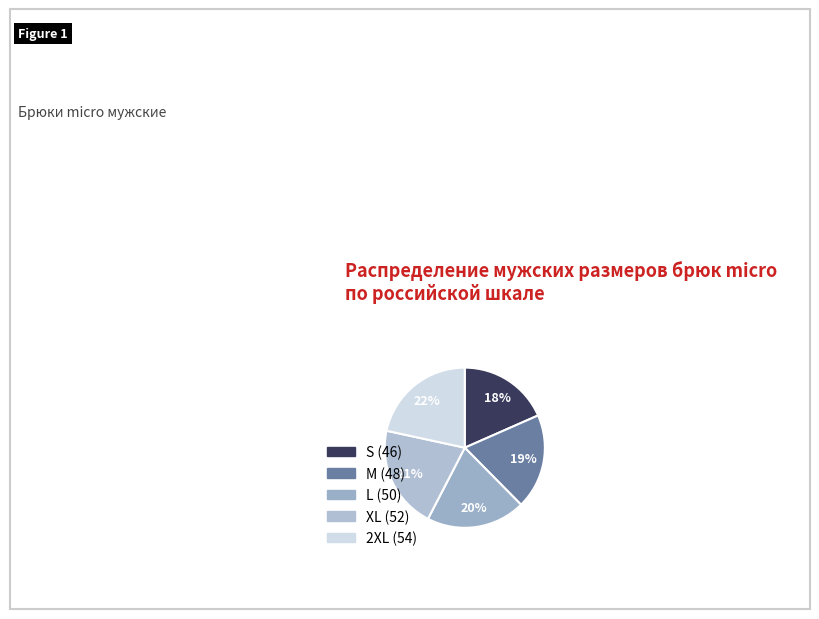

To the nearest percent, what portion does S (46) represent?

18%